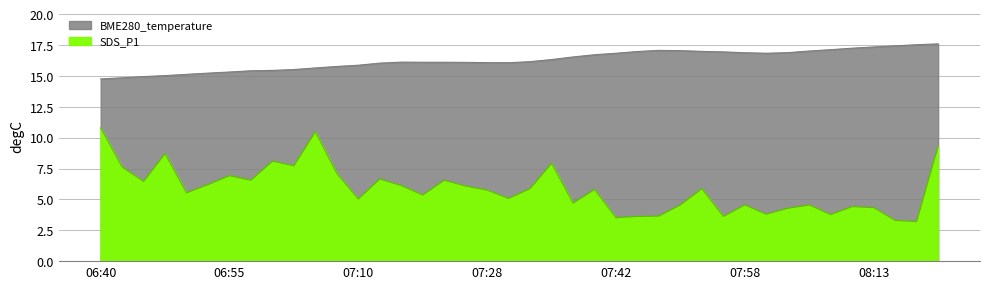

How many lines are shown in the chart?

2